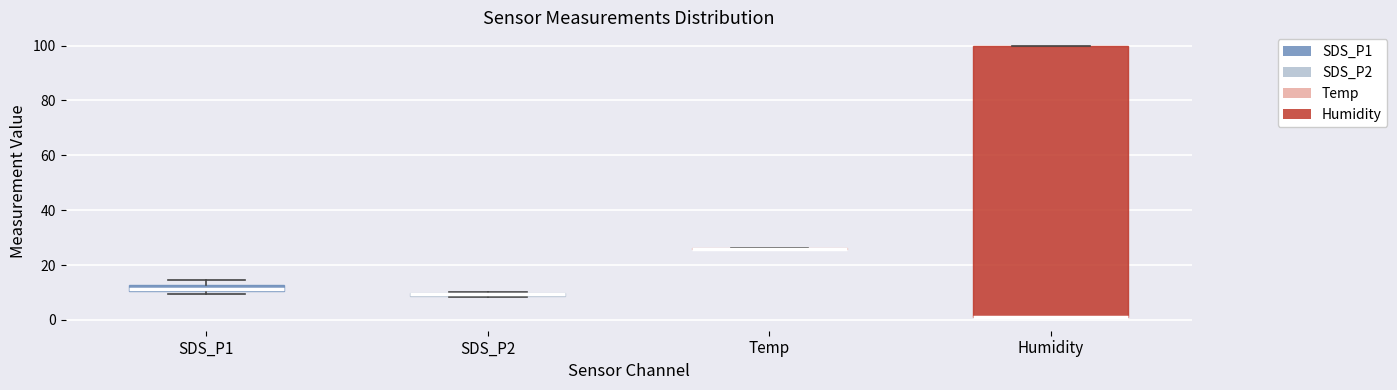

Comparing the boxes themselves (not the whiskers), which one is the tallest?

Humidity